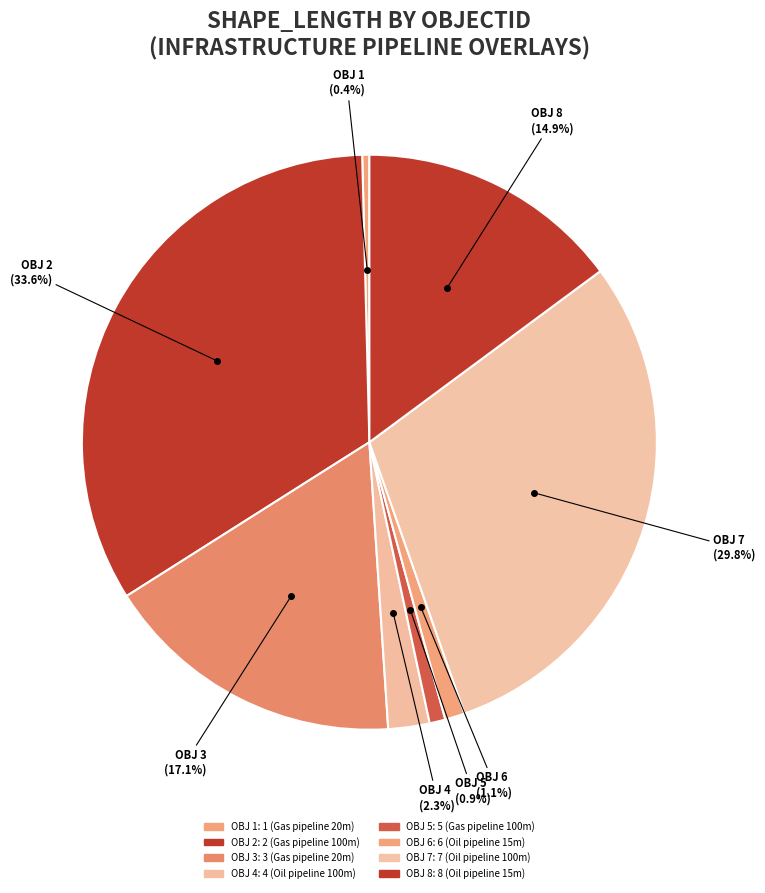

How many segments does this pie chart have?

8